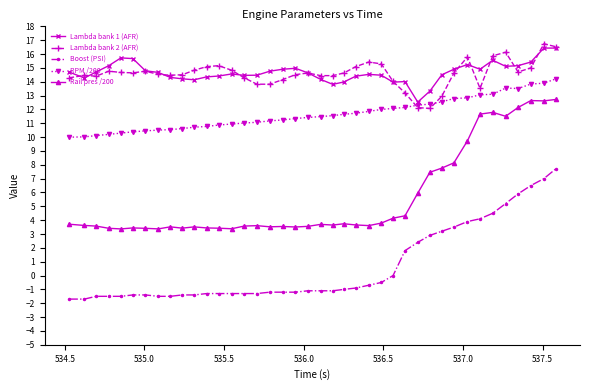

In Rail pres /200, how many points are lower than both neighbors (excluding endpoints)?

10